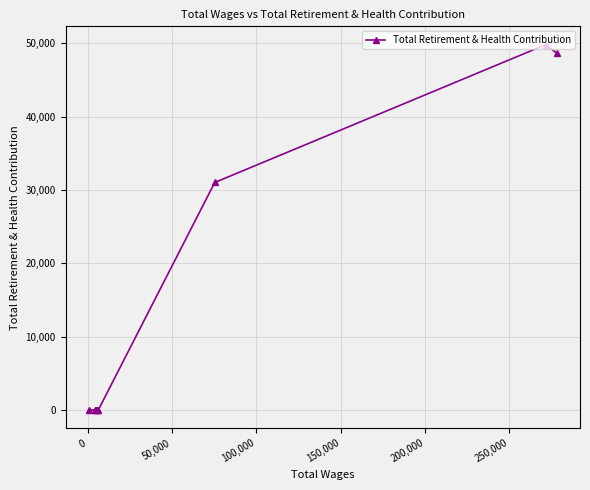

Reading left to right, what are all the values shown in this chart?

0	0	0	0	0	31013	49819	48661